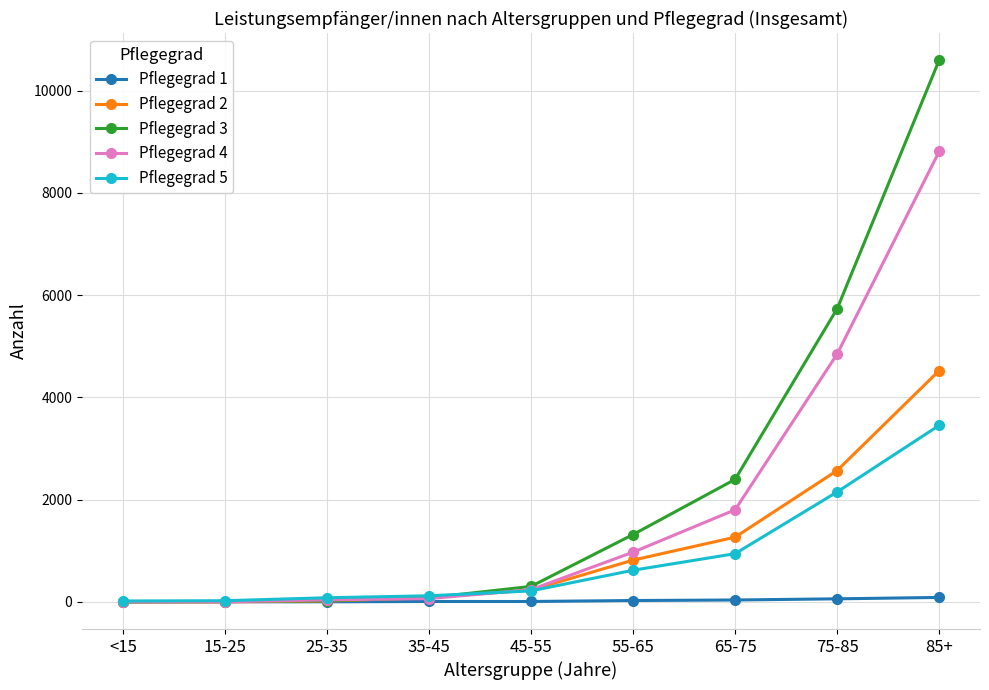

Is it true that Pflegegrad 3 equals 5733 at 75-85?

True